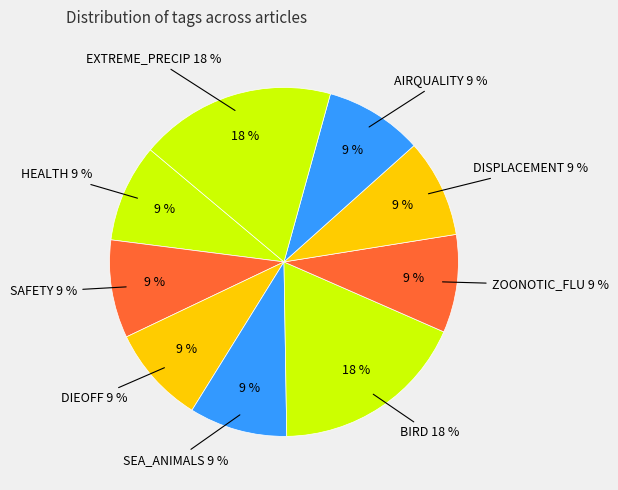

The HEALTH slice represents 26% of the pie. True or false?

False